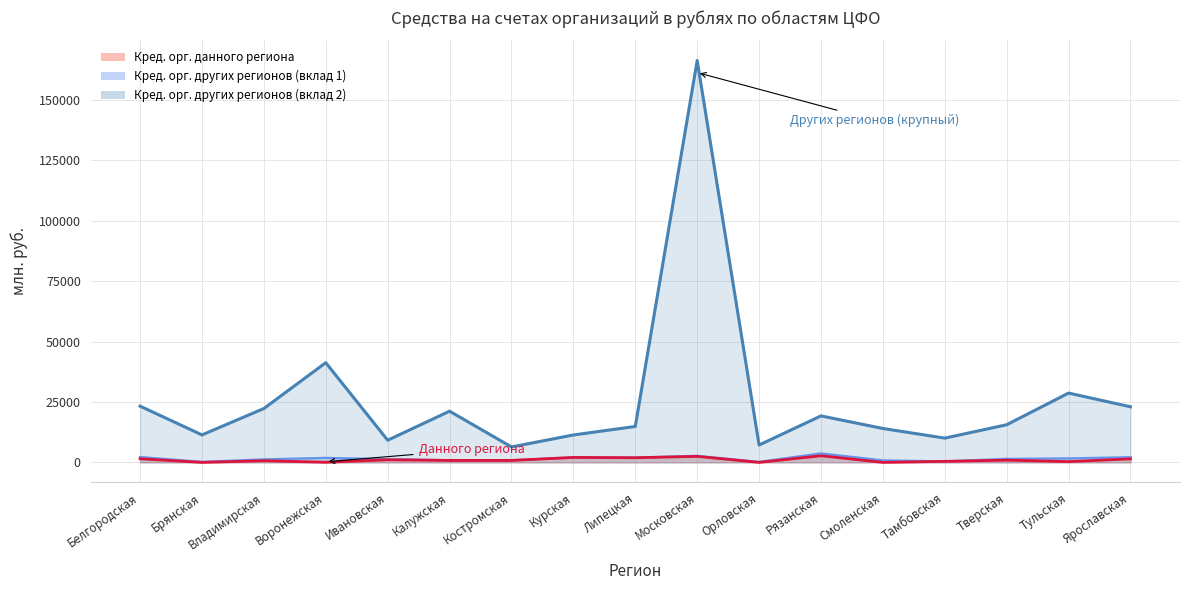

At which label does Данного региона reach its minimum?

Брянская